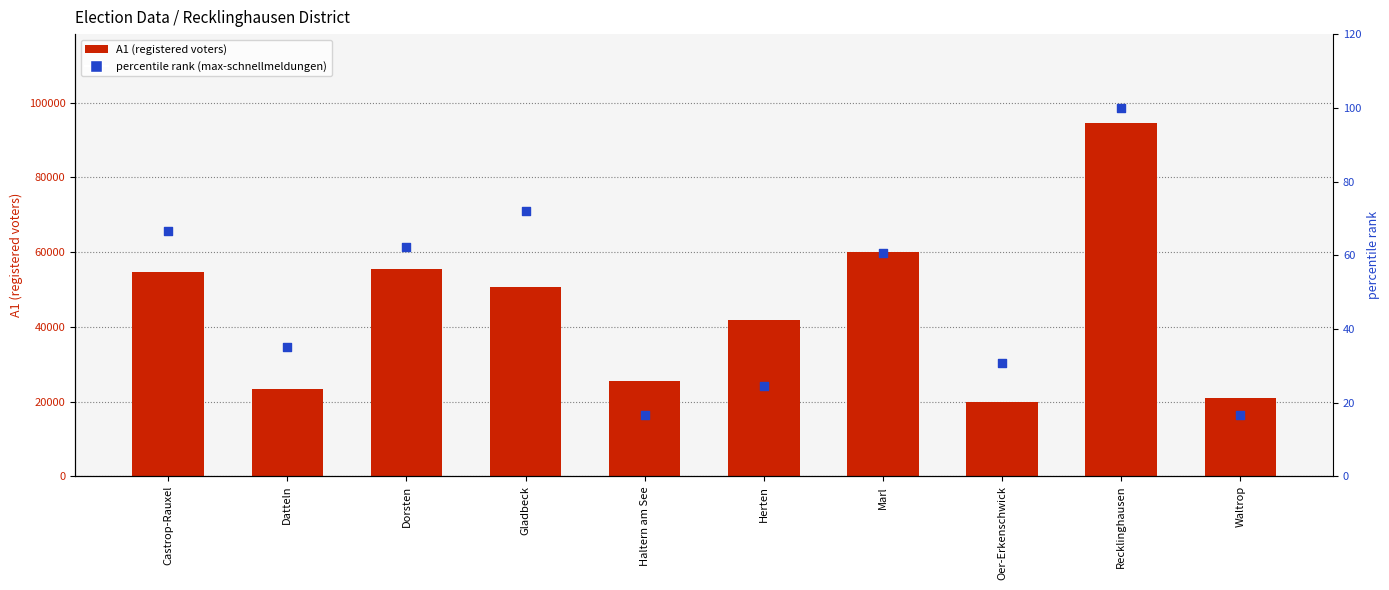

At which category is the sum across all series the highest?

Recklinghausen